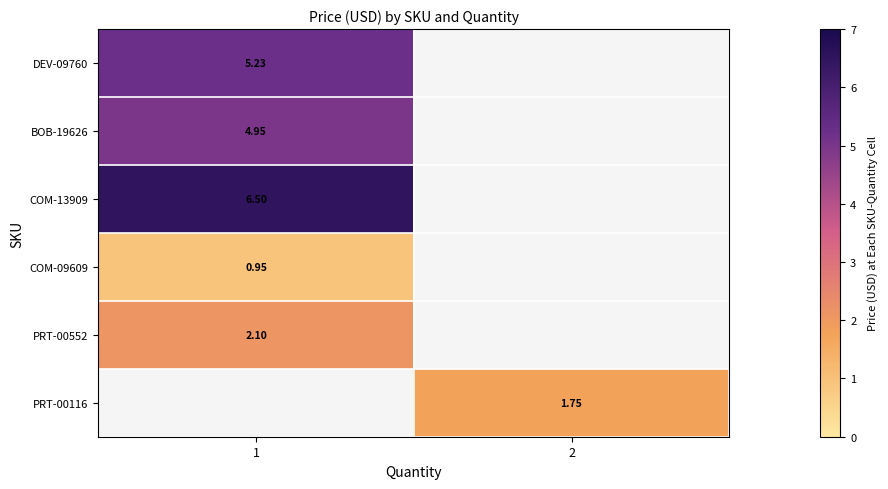

Which has a higher value, 1 or 2?

2